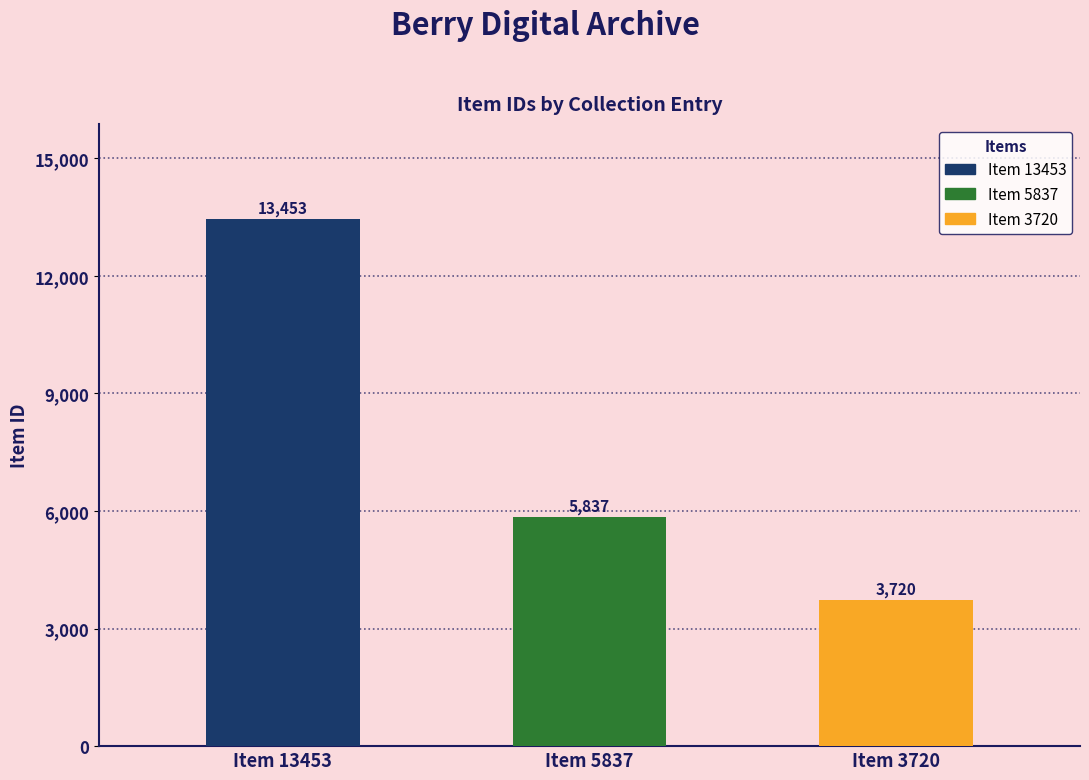

What is the value of the 3rd bar from the left?

3720